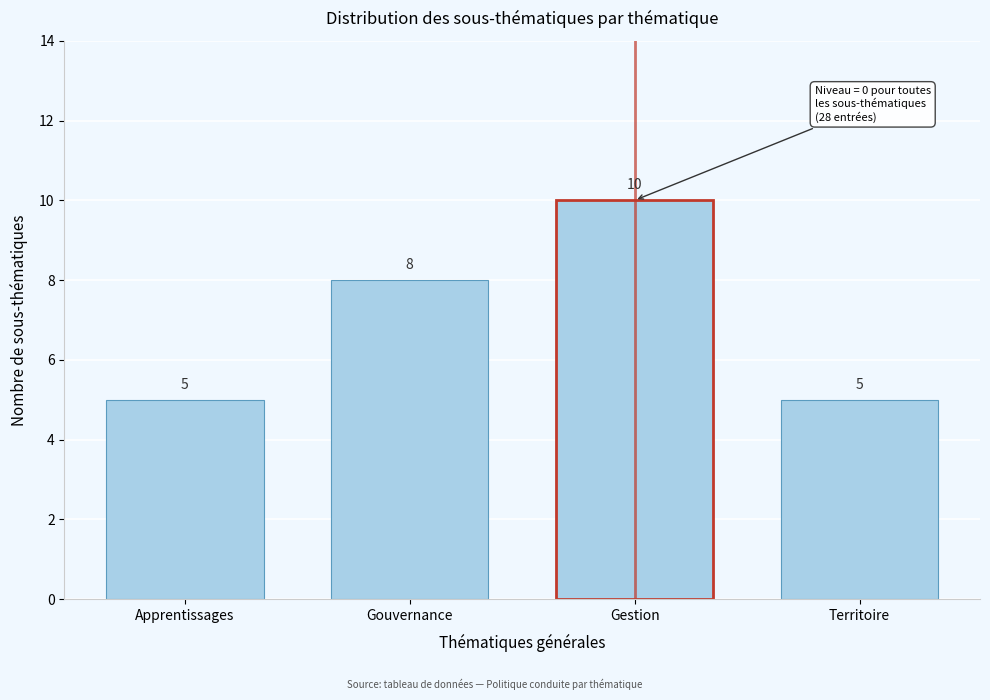

Reading right to left, list all the values displayed in this chart.

5	10	8	5